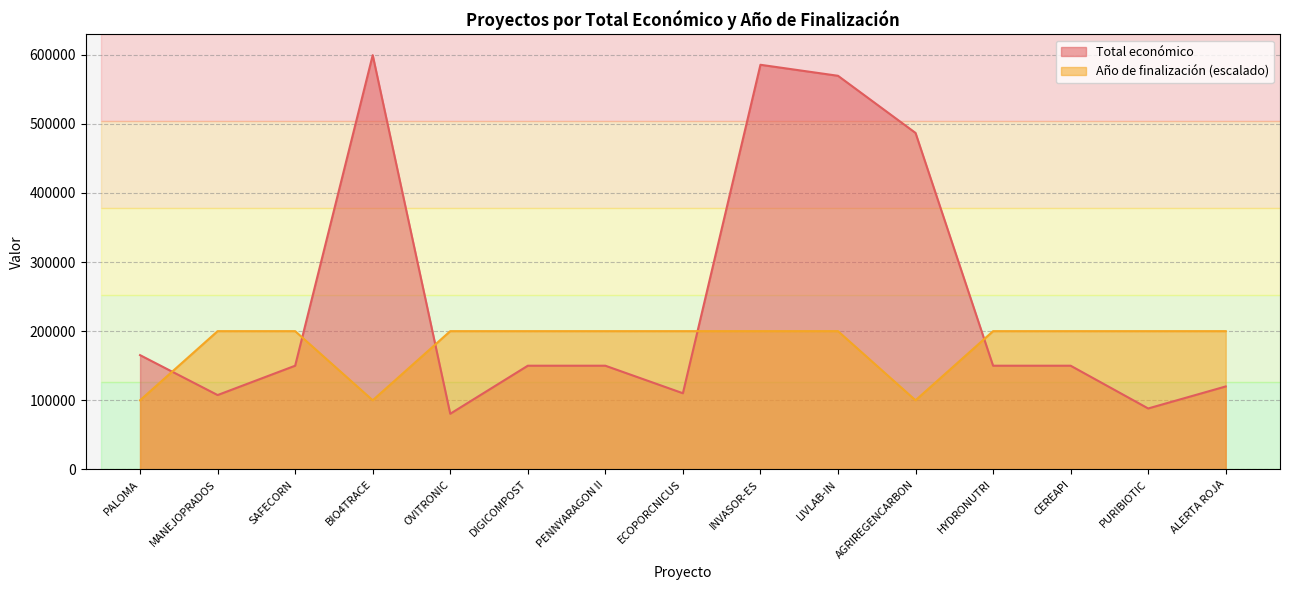

How many values in the Total económico series are below 150000?

5